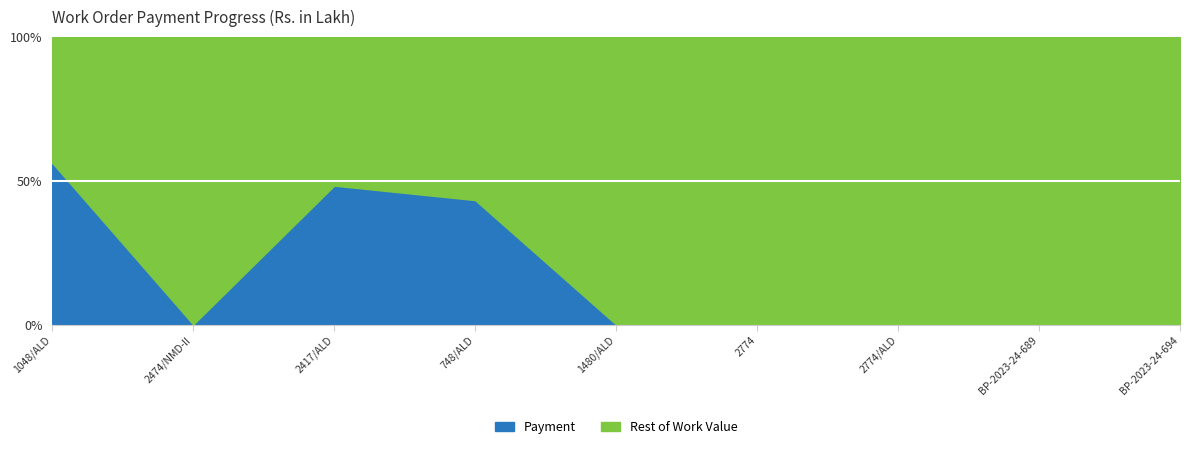

Where does the Remaining series first go above 18?

1048/ALD